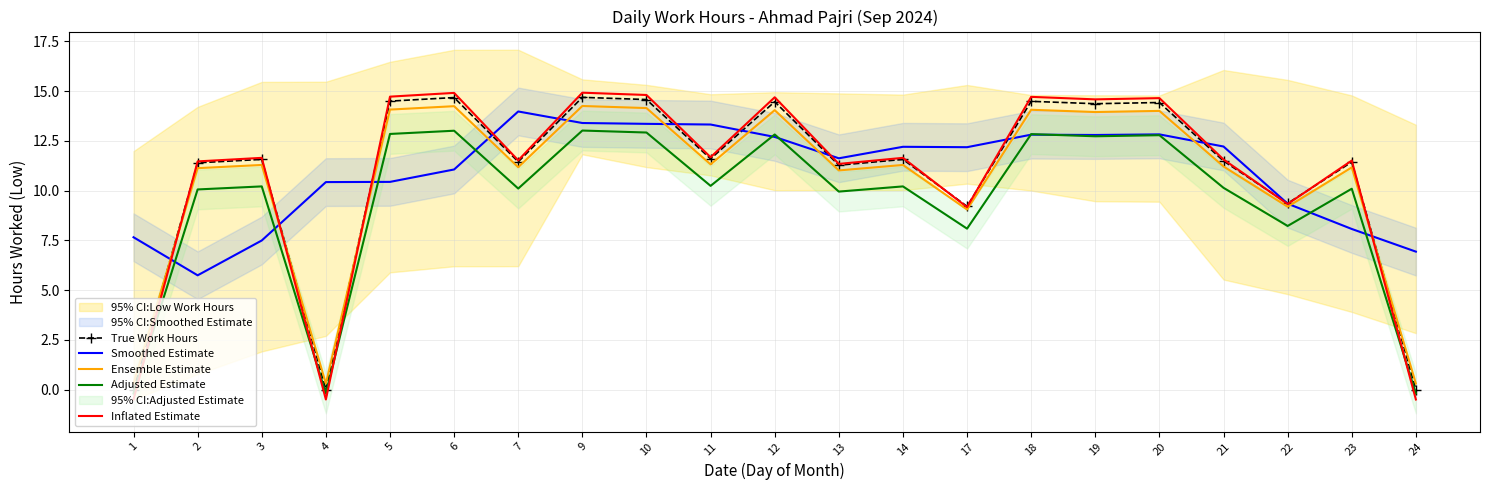

What is the difference between the highest and lowest values at 6?

3.9